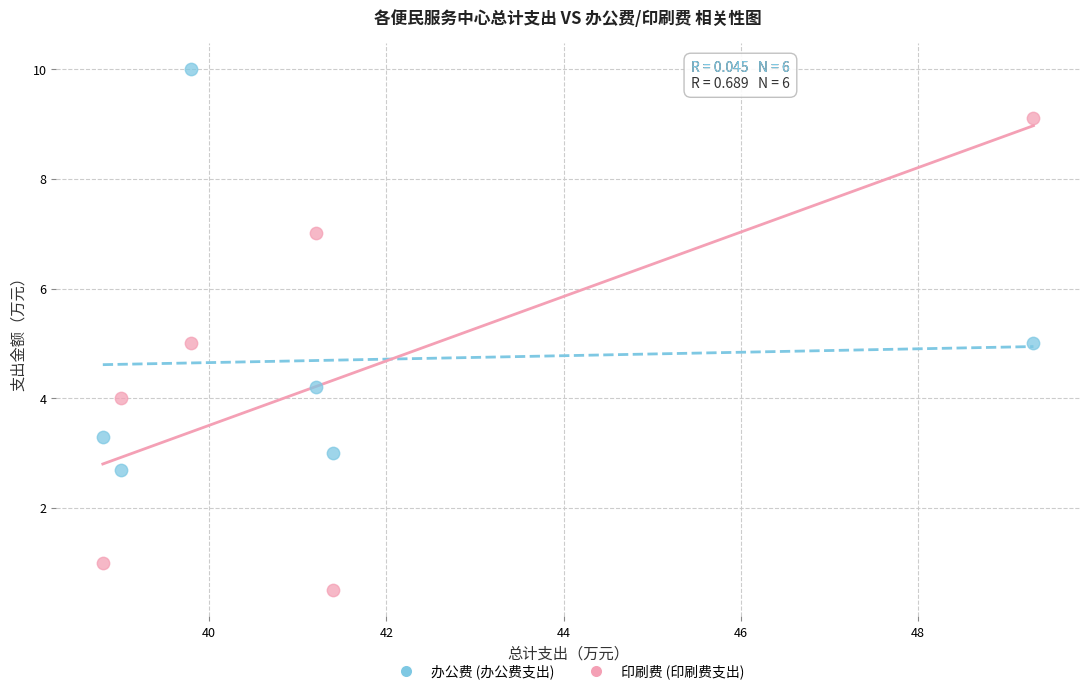

Across all data points, what is the average Y value?

4.6